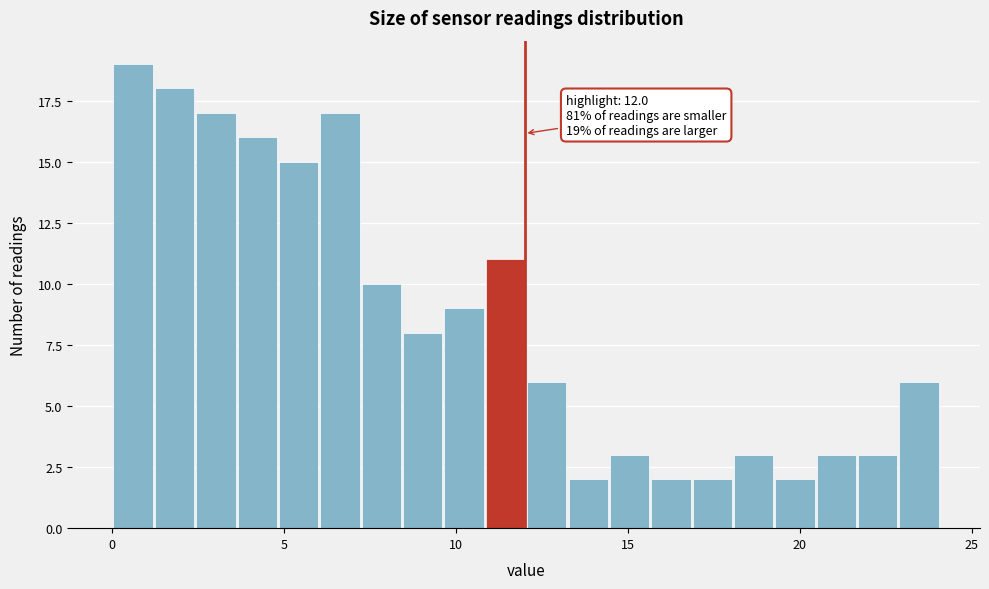

Around what value on the x-axis is the tallest bar? Give the approximate position of its centre, as read against the axis.

0.5